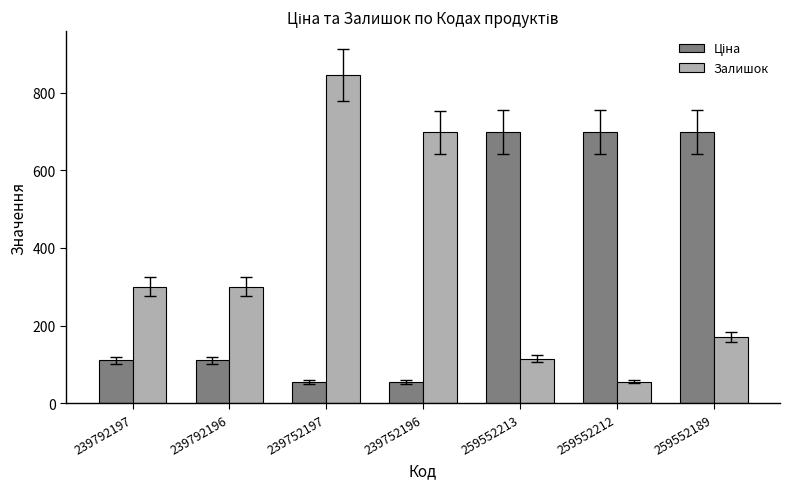

What is the average value of the Залишок series?

355.0